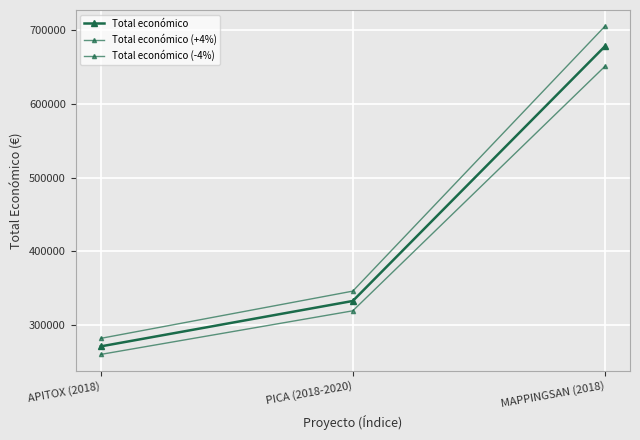

How many series are shown in this chart?

3